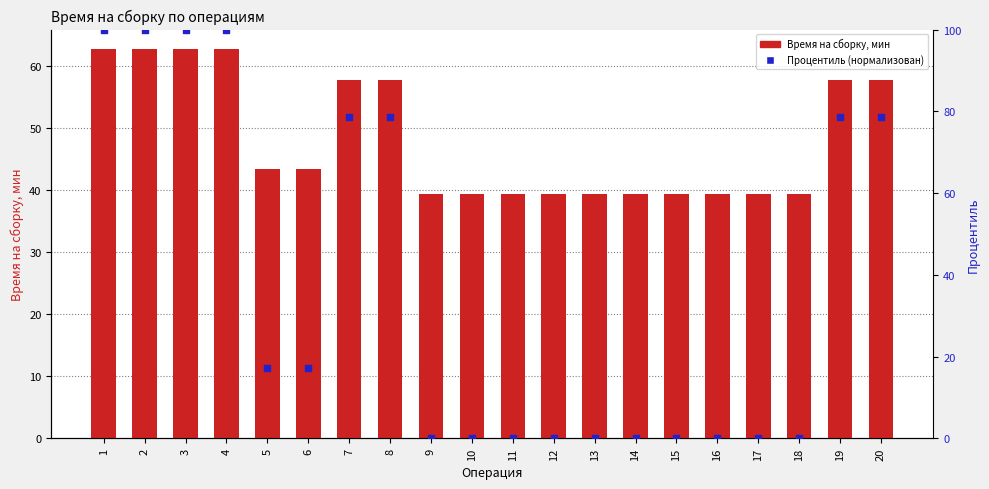

What is the total value across all series at 2?

162.7